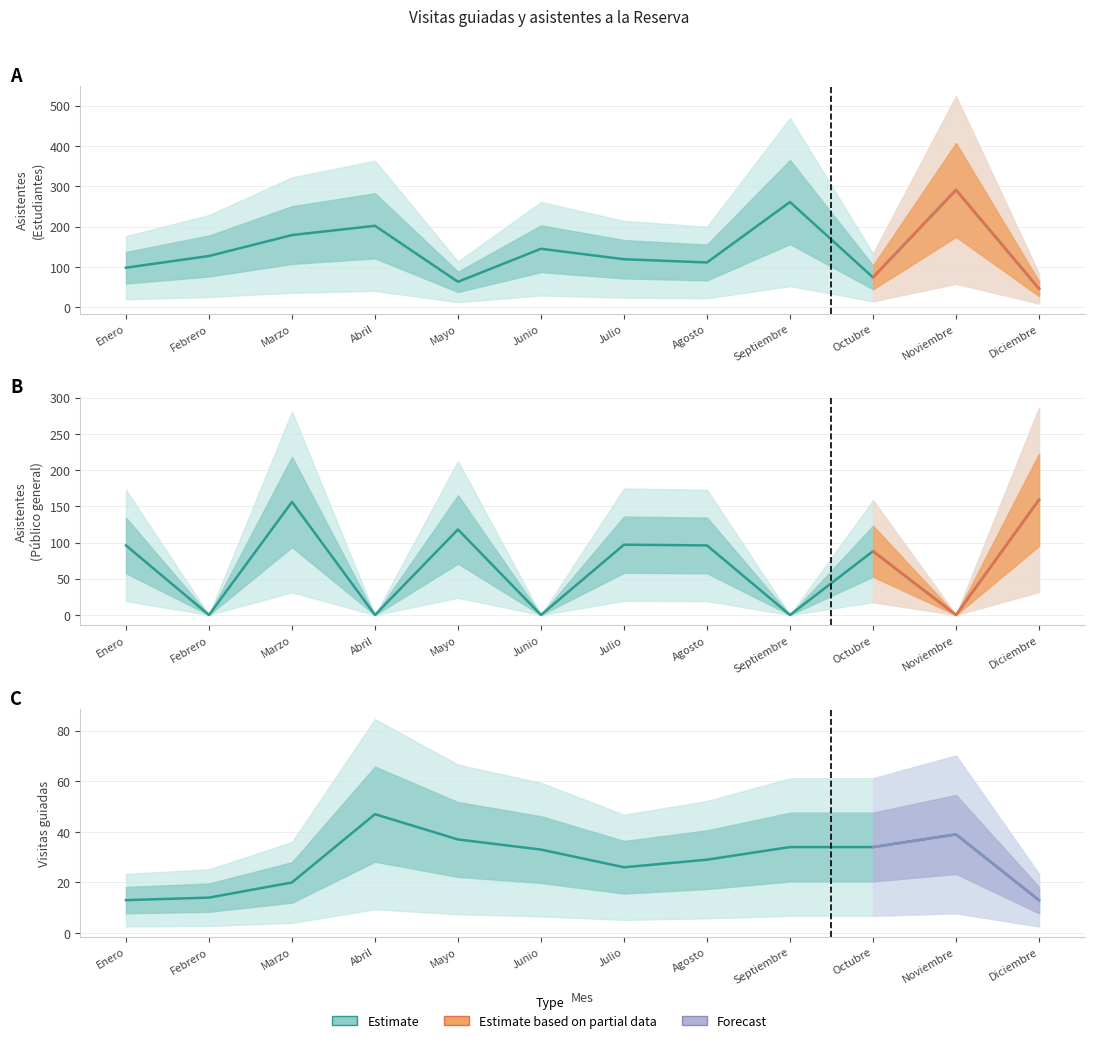

Between Agosto and Noviembre, which is larger?

Noviembre